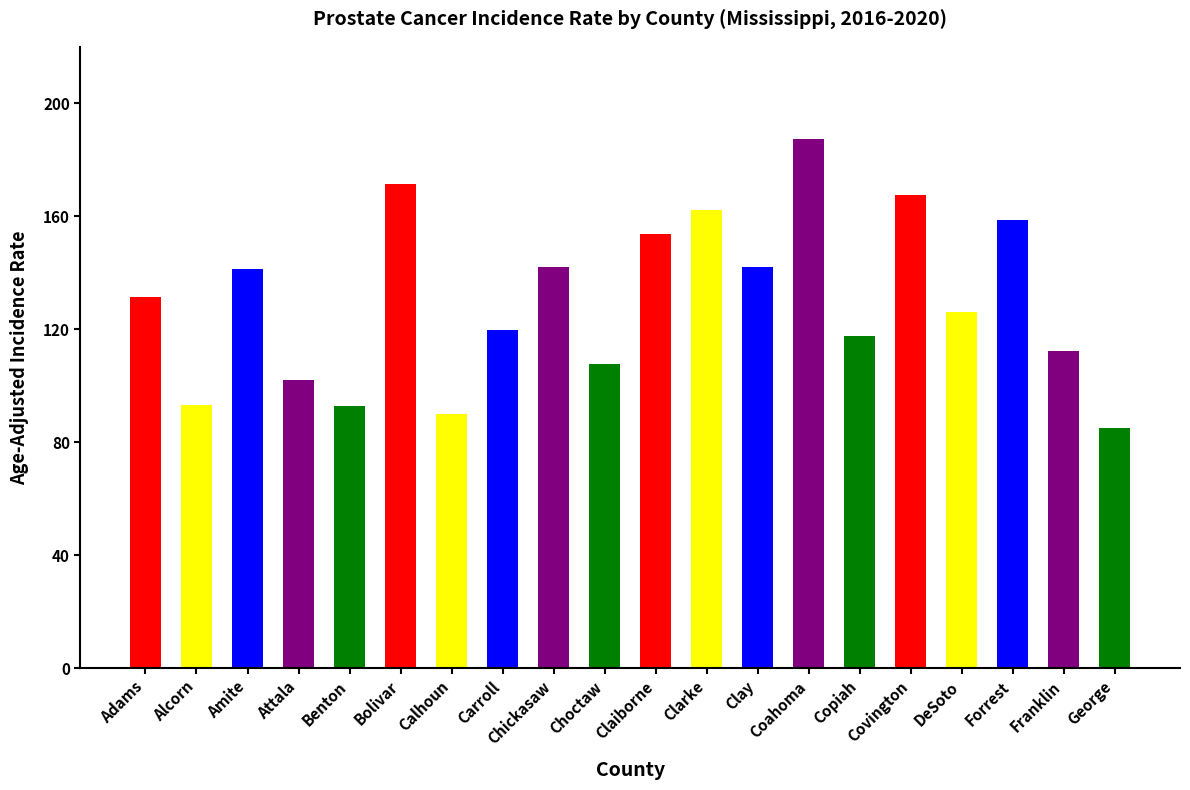

What is the change in value from Adams to Carroll?

-11.4